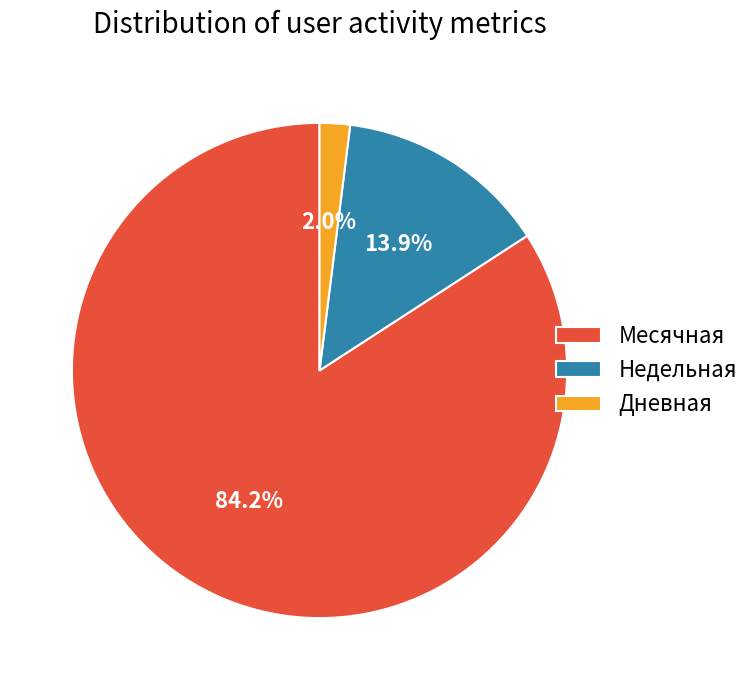

To the nearest percent, what is the combined percentage of Месячная and Дневная?

86%